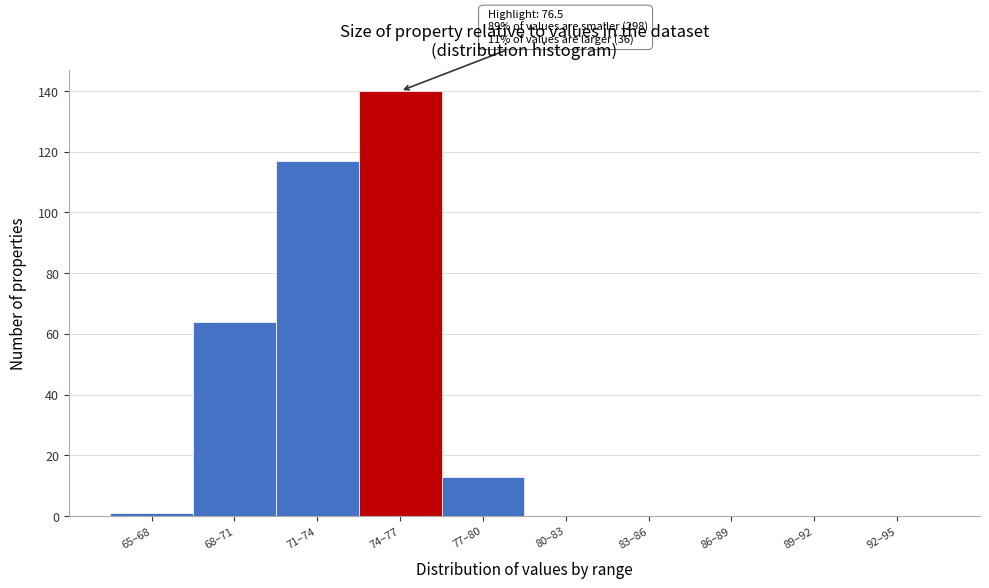

Reading right to left, what are all the values shown in this chart?

92–95=0	89–92=0	86–89=0	83–86=0	80–83=0	77–80=13	74–77=140	71–74=117	68–71=64	65–68=1